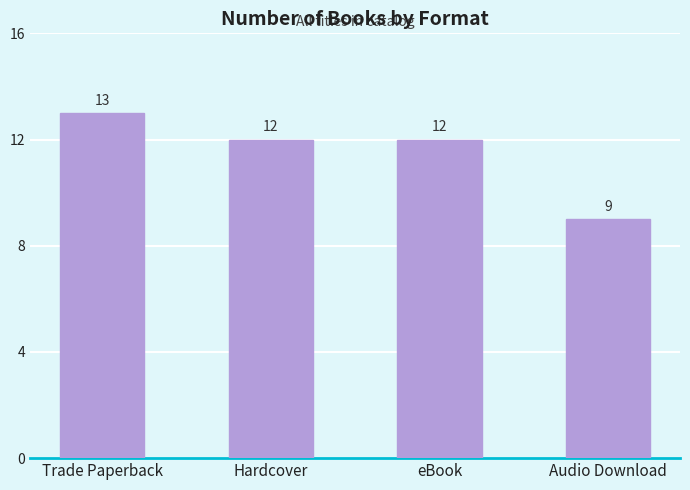

Is it true that the value at eBook is 16?

False